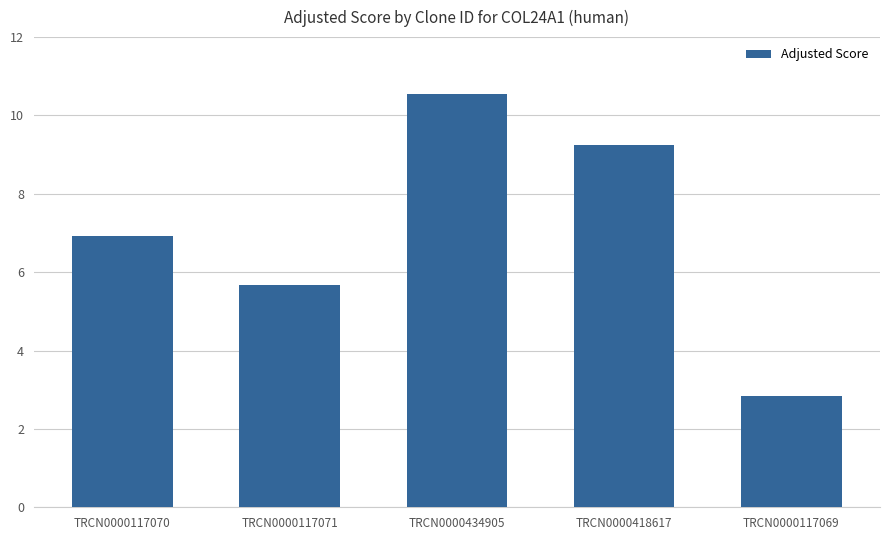

What is the minimum value shown in the chart?

2.8